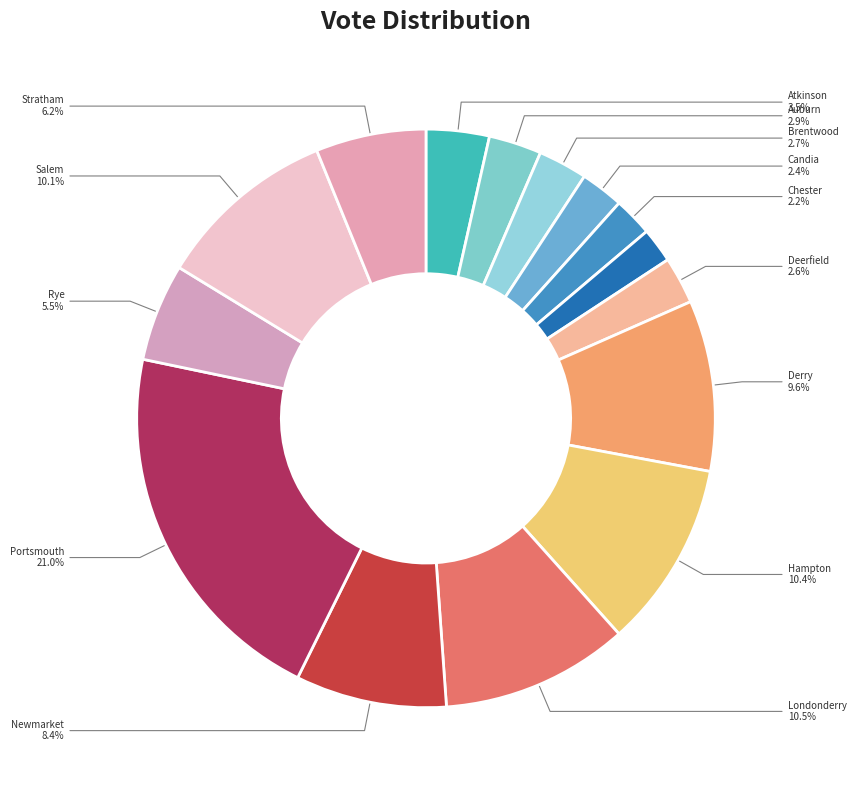

To the nearest percent, what is the difference between the largest and smallest slice percentages?

19%